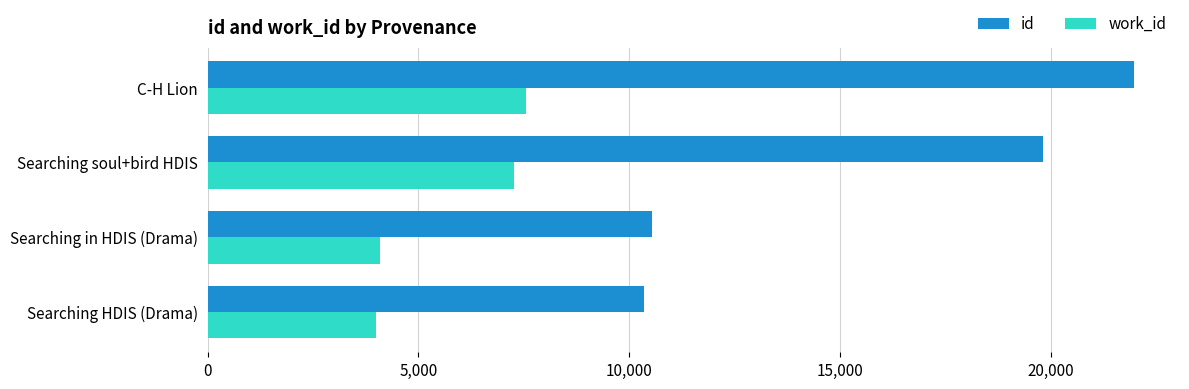

What are all the series names shown in the legend?

id, work_id